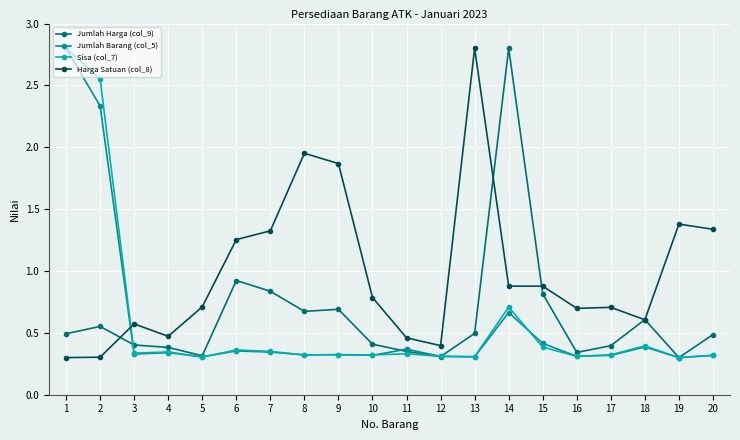

Count the Sisa (col_7) values in the range 0 to 1.

18